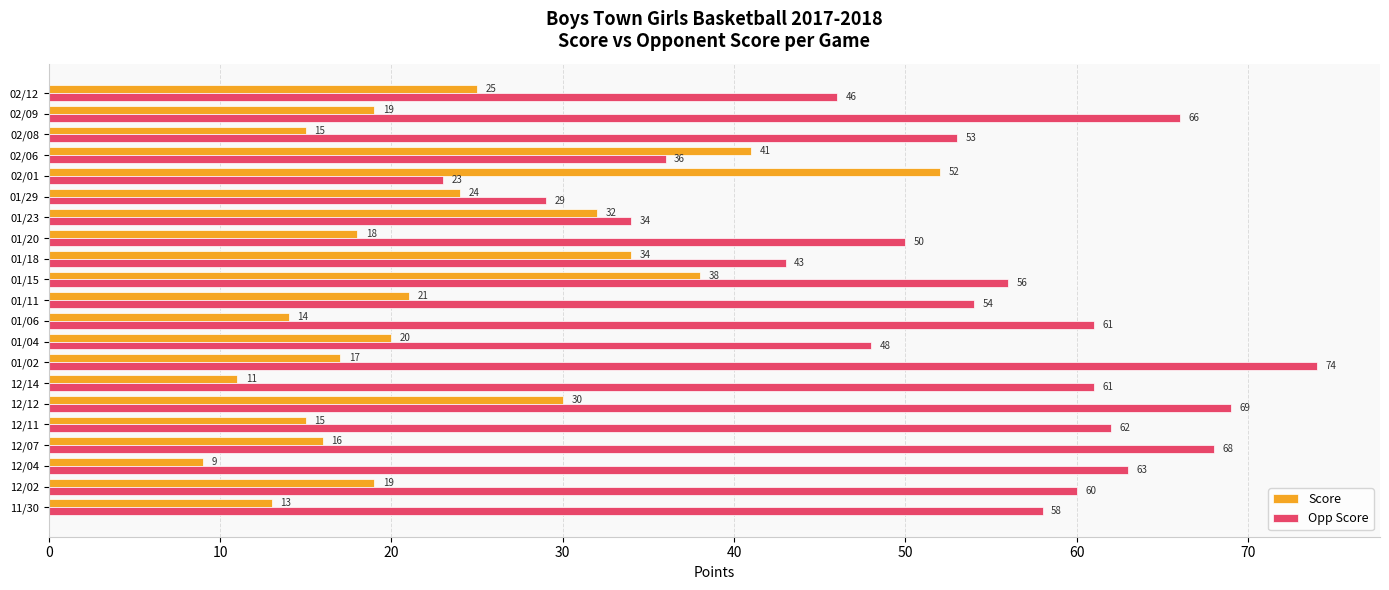

Which series has the largest total across all categories?

Opp Score